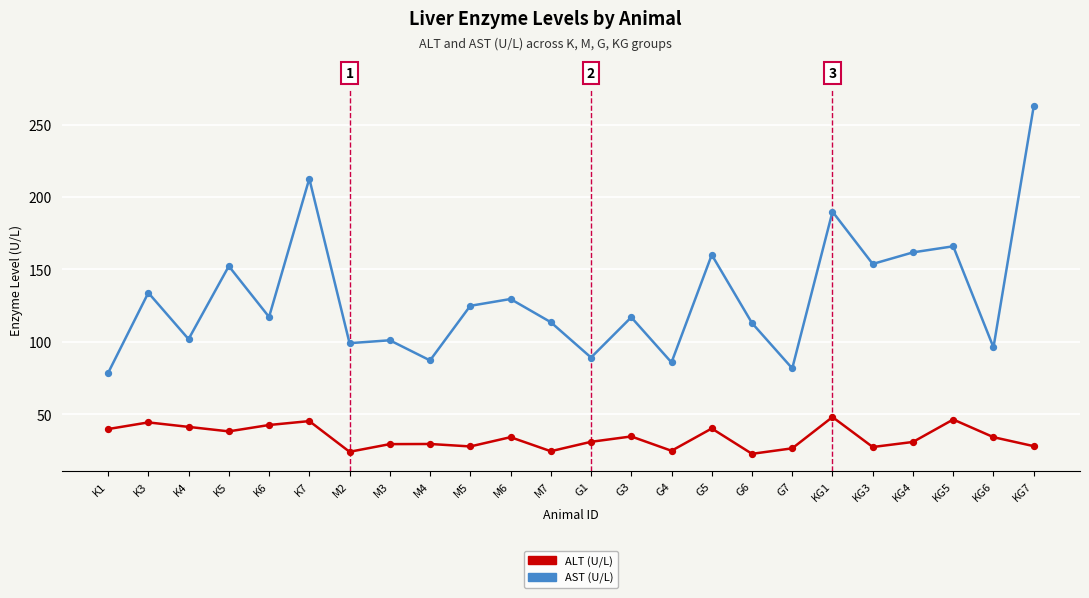

Which series has the largest range (max minus min)?

AST (U/L)